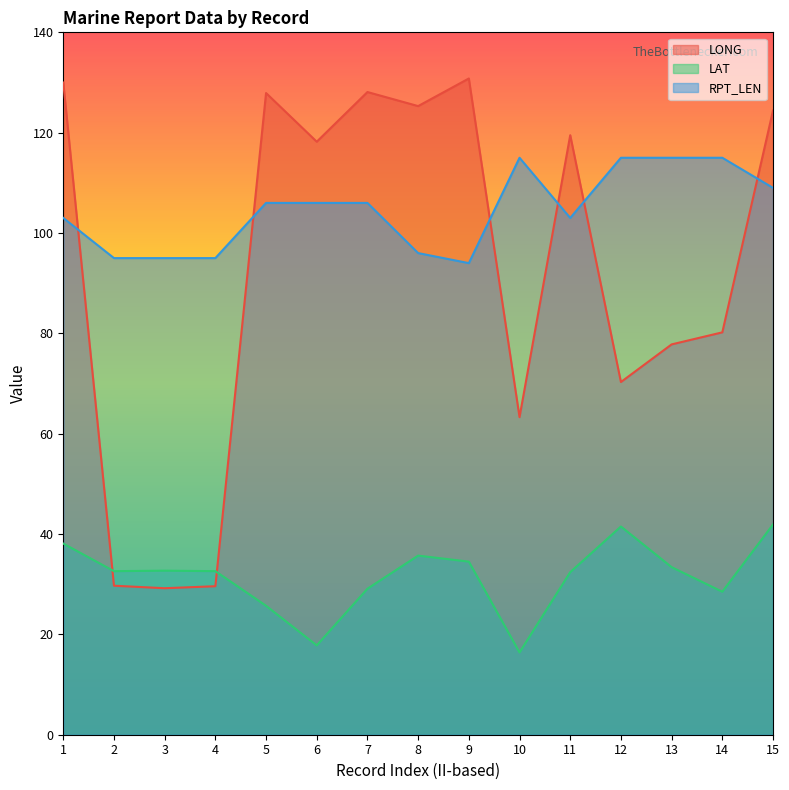

What is the lowest value of the RPT_LEN series?

94.0